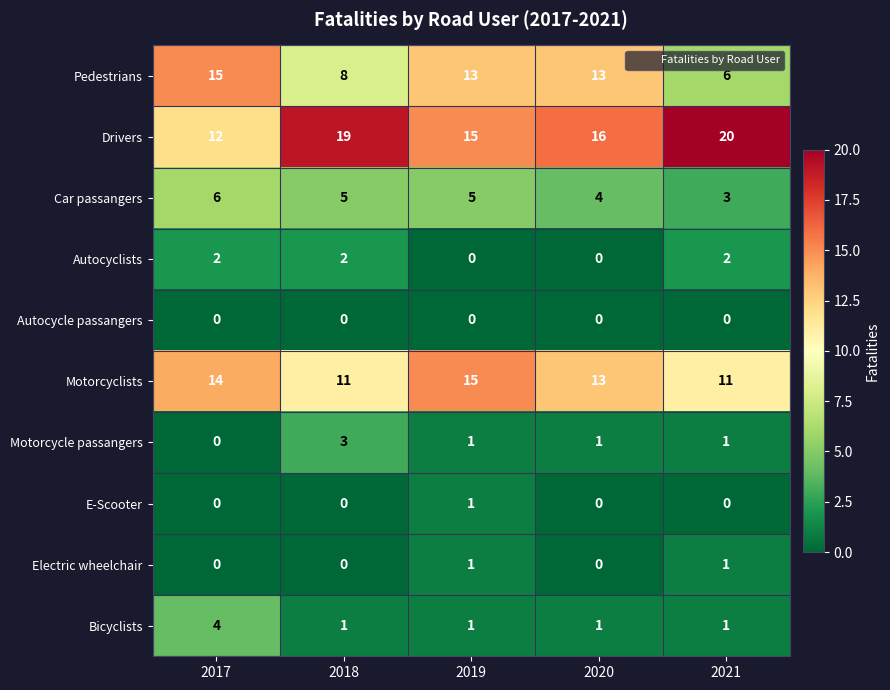

What is the maximum value for Pedestrians?

15